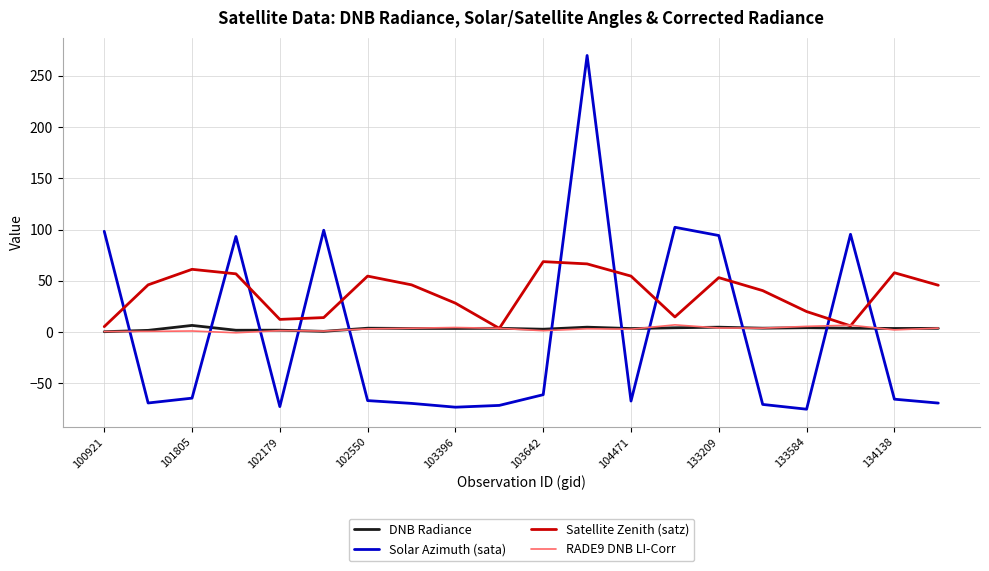

Count the number of categories in the chart.

20